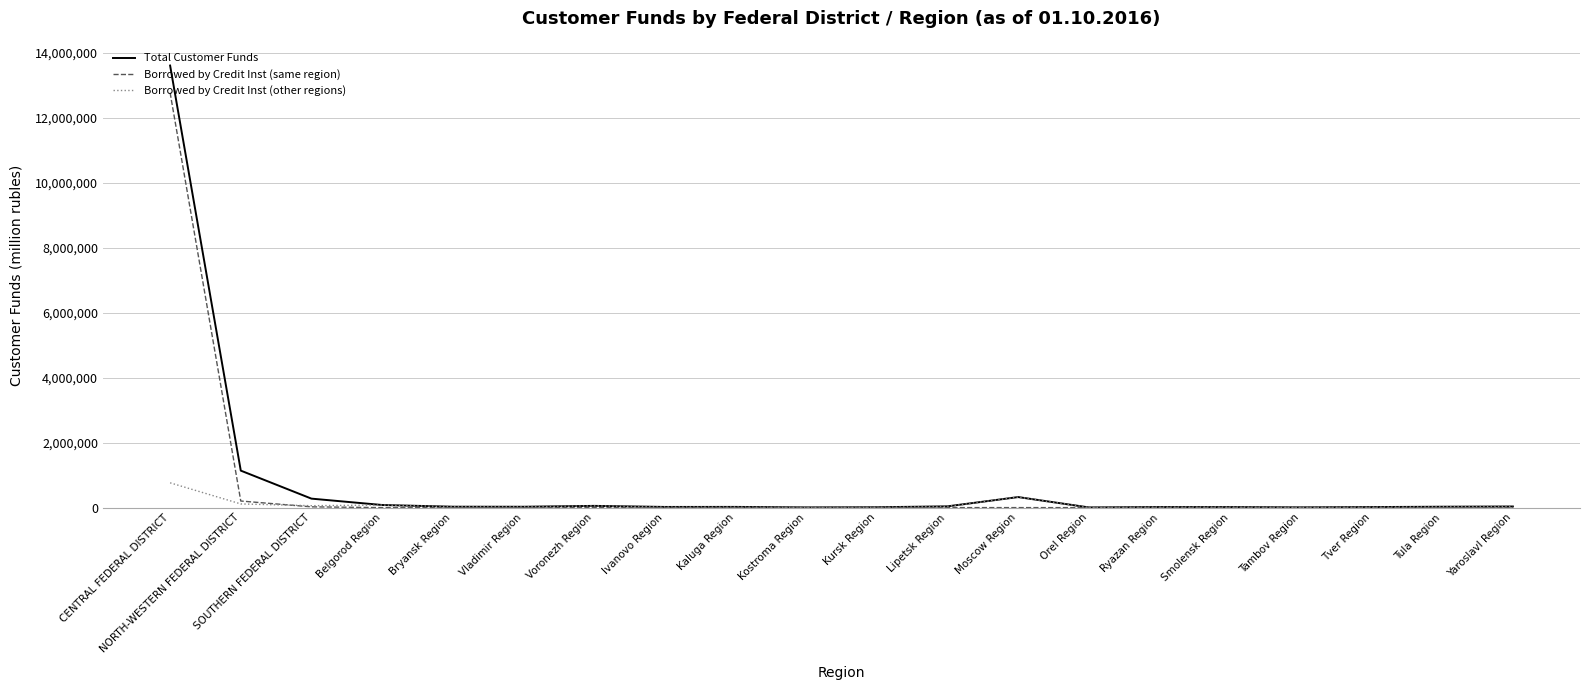

At which category is the sum across all series the highest?

CENTRAL FEDERAL DISTRICT